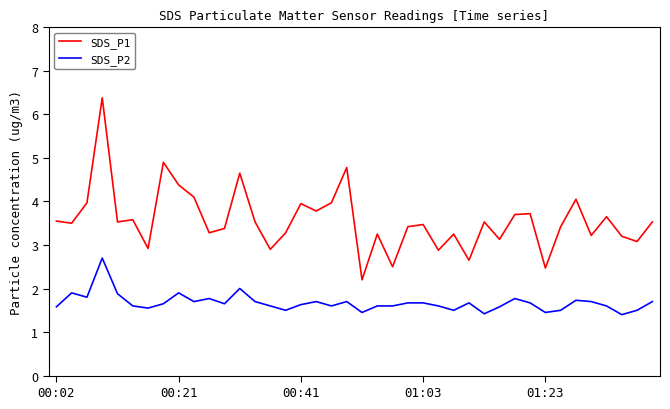

True or false: SDS_P1 and SDS_P2 cross at least once.

False